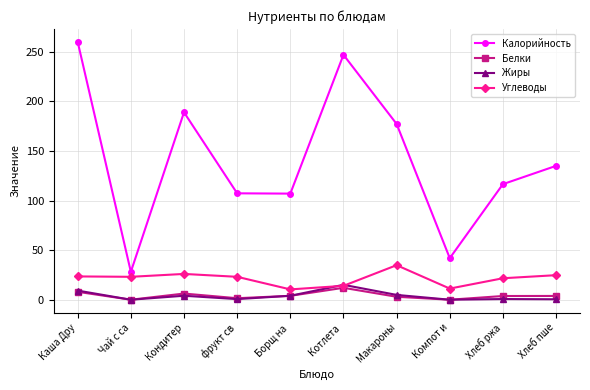

What is the spread (max minus min) of values at Котлета ?

235.0